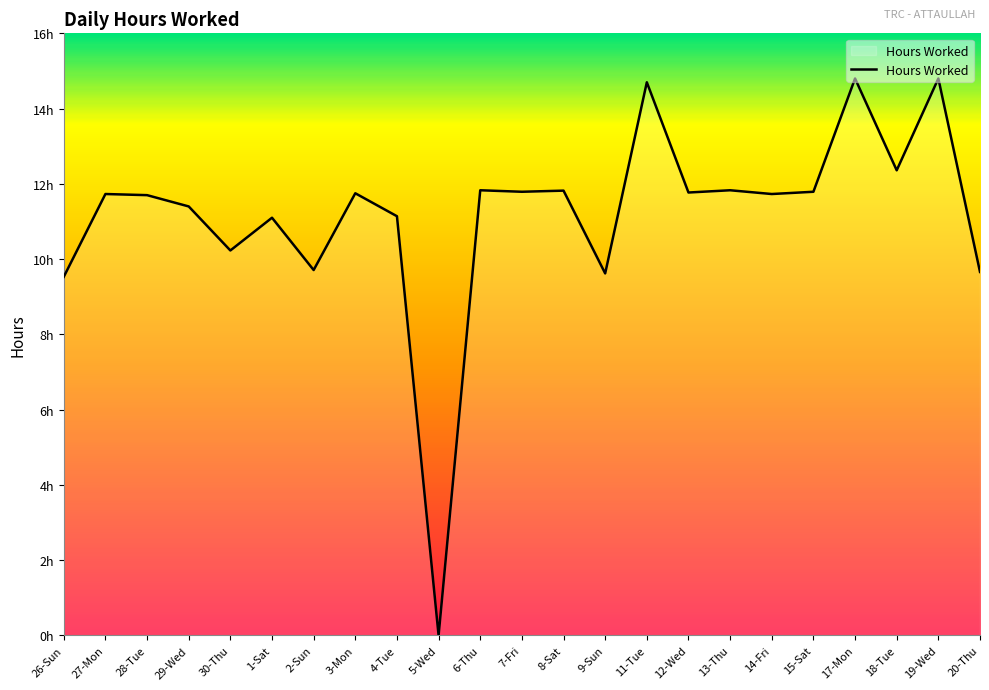

True or false: the data has more than 1 interior local peaks.

True